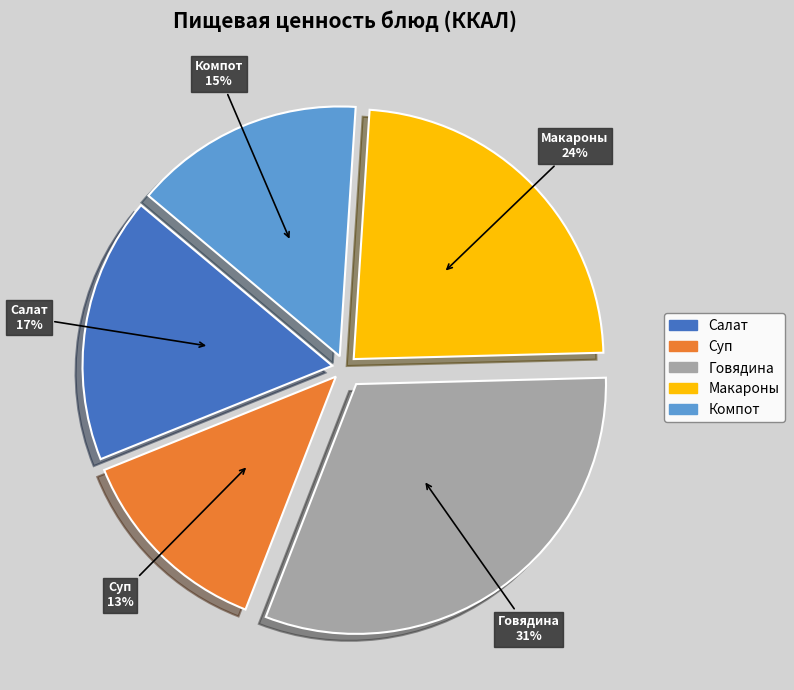

How many segments does this pie chart have?

5